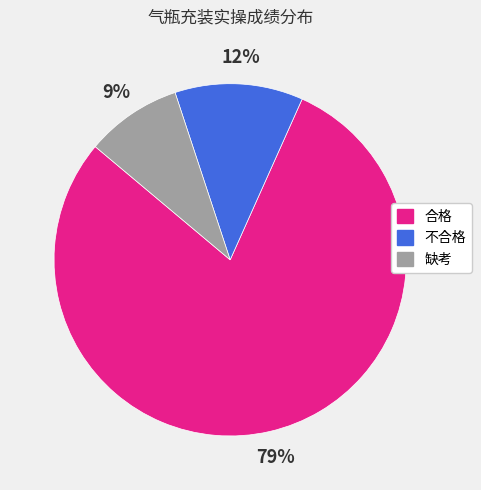

True or false: 不合格 accounts for 12% of the total.

True